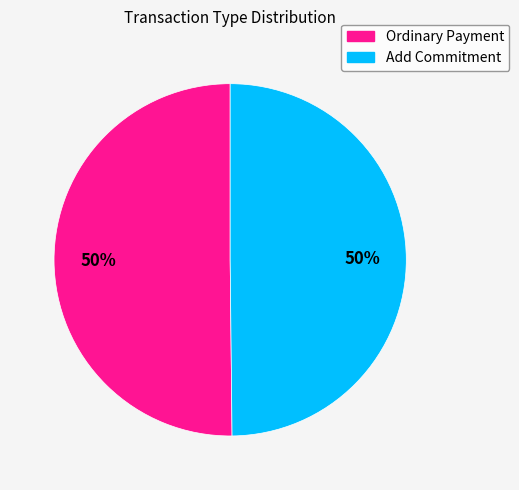

To the nearest percent, what is the combined percentage of Ordinary Payment and Add Commitment?

100%